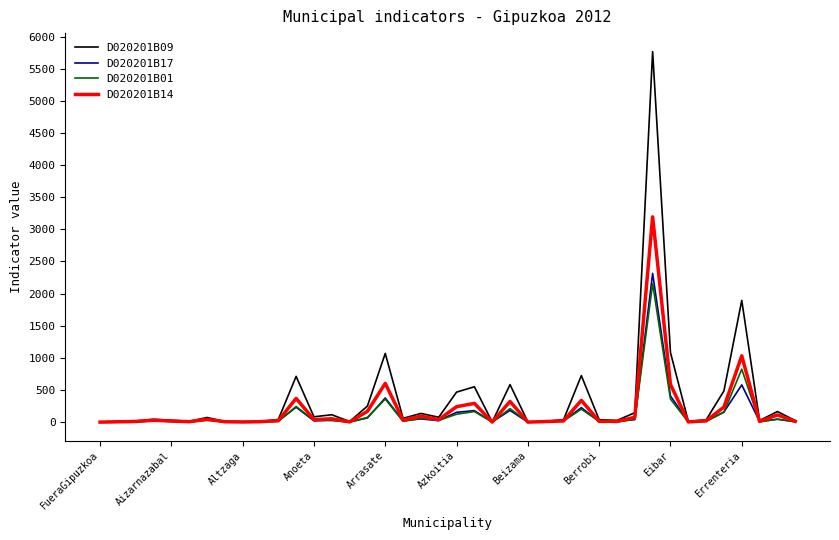

Which series has the widest spread of values?

D020201B09